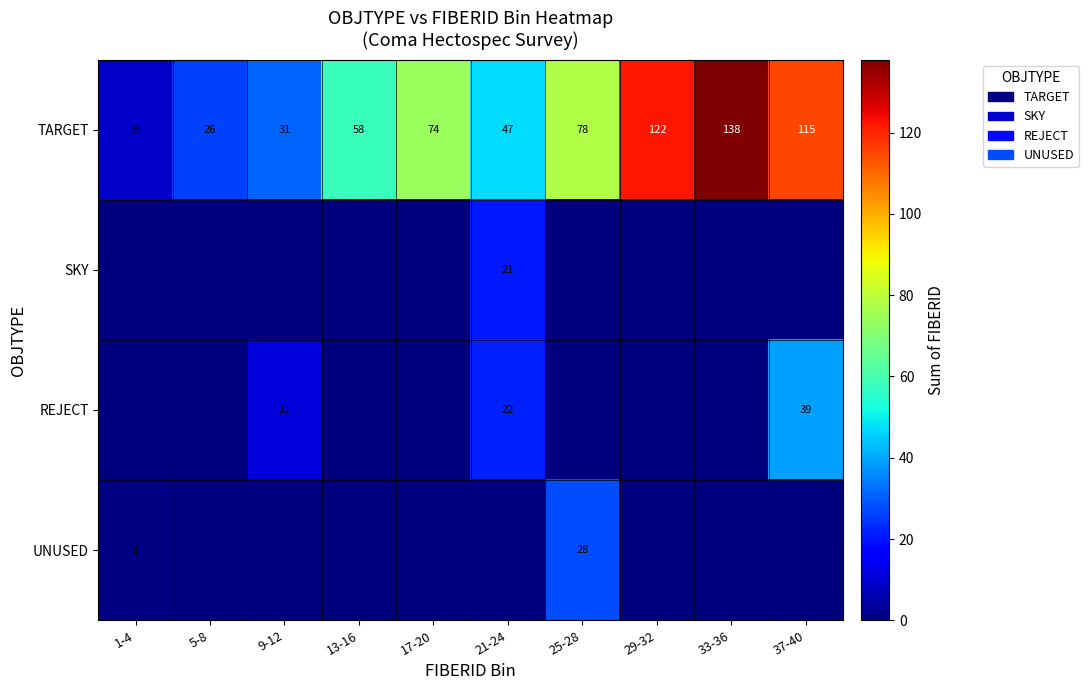

At how many categories does at least one series exceed 56?

6